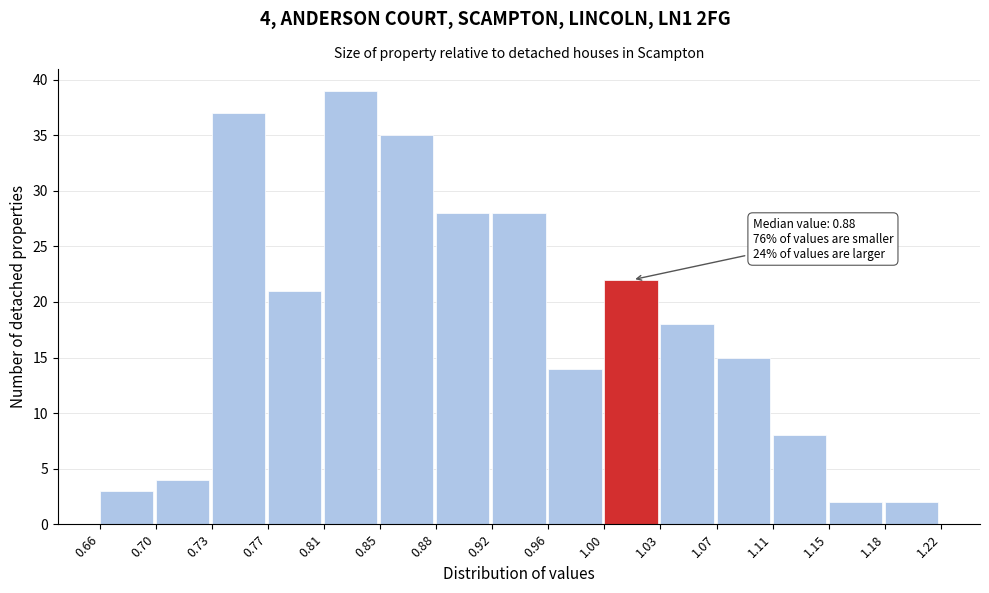

Which range on the x-axis has the tallest bar?

0.81 to 0.85